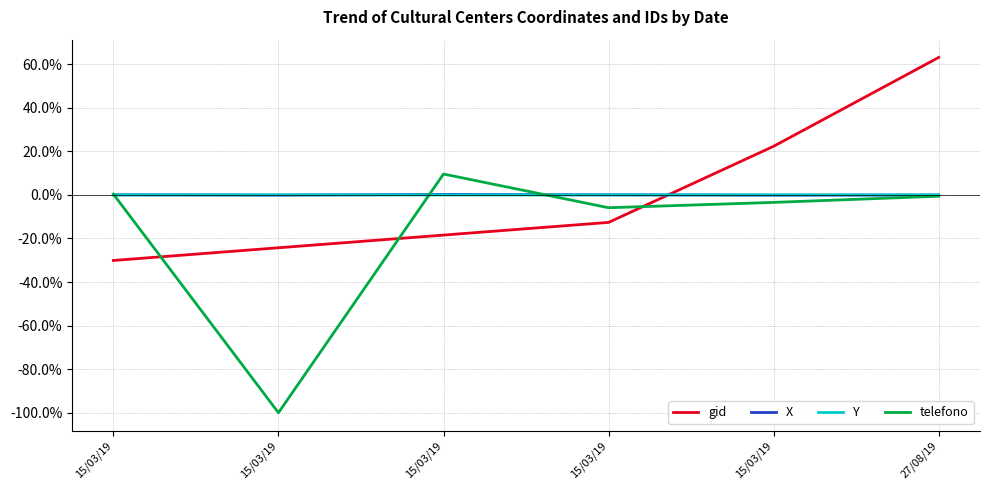

How many lines are shown in the chart?

4